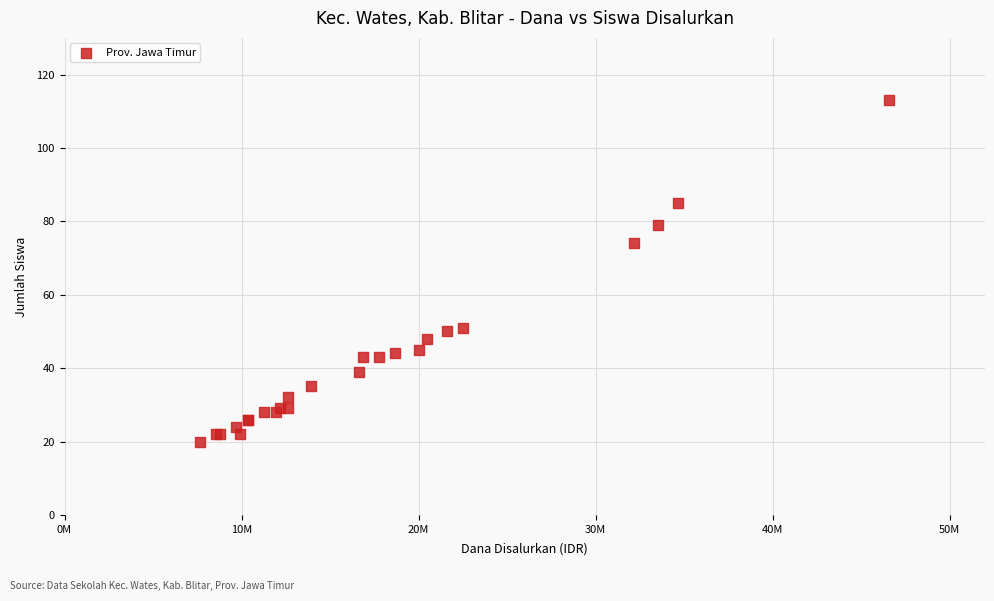

What Y value in the scatter plot is closest to 66?

74